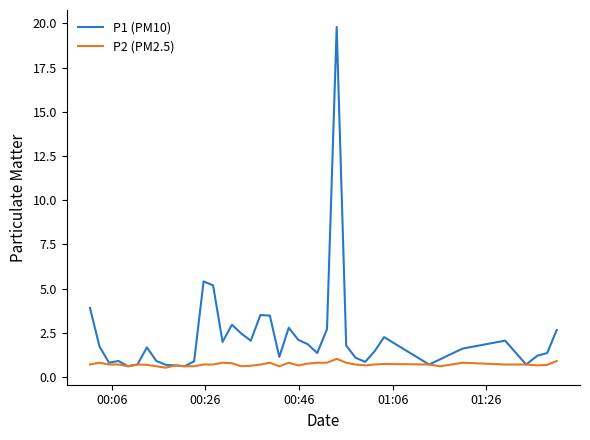

Does the chart display data point markers on the line(s)?

No